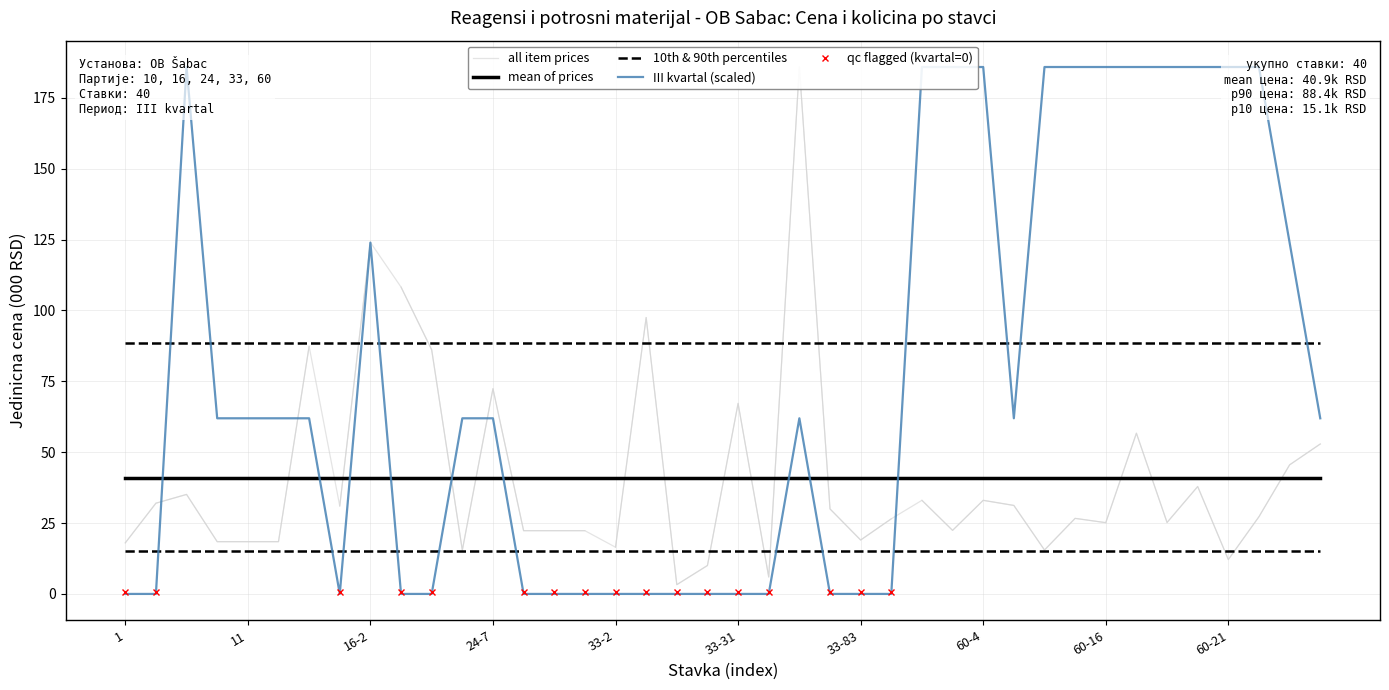

Is the value of 10th & 90th percentiles at 1 greater than the value of mean of prices at 60-16?

No